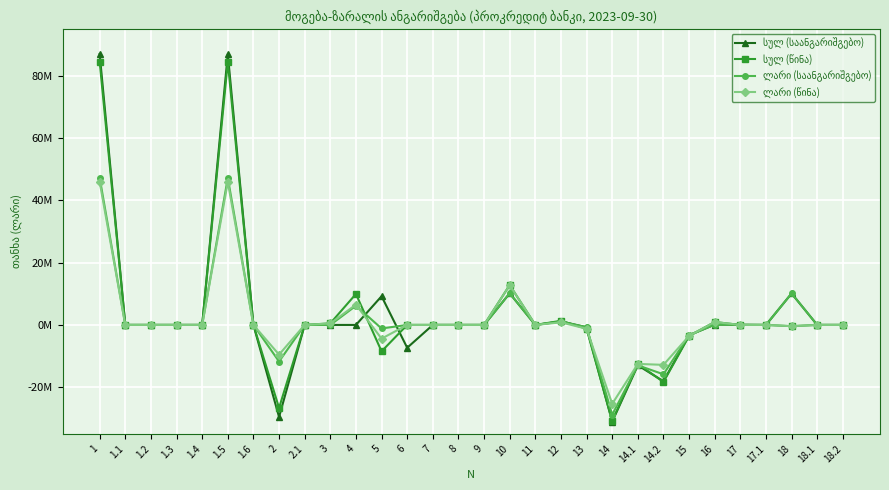

Does the chart have visible grid lines?

Yes